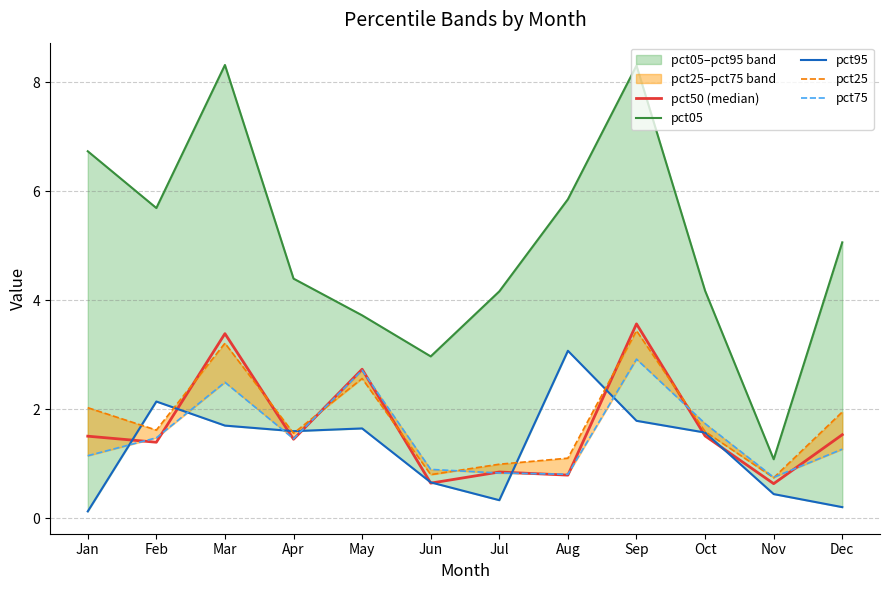

What is the spread (max minus min) of values at Feb?

4.3